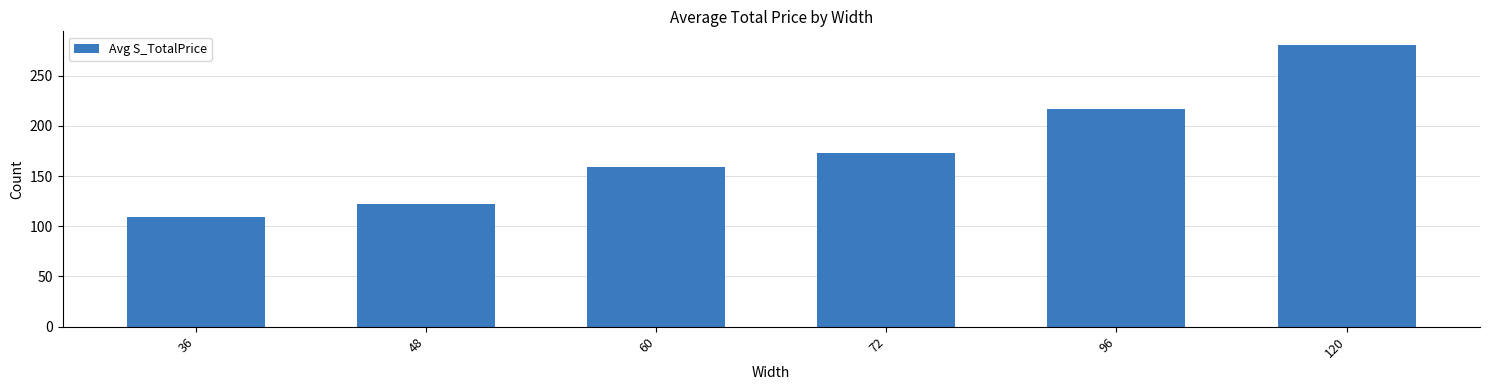

Approximately how many times larger is the value at 60 compared to 72?

0.9